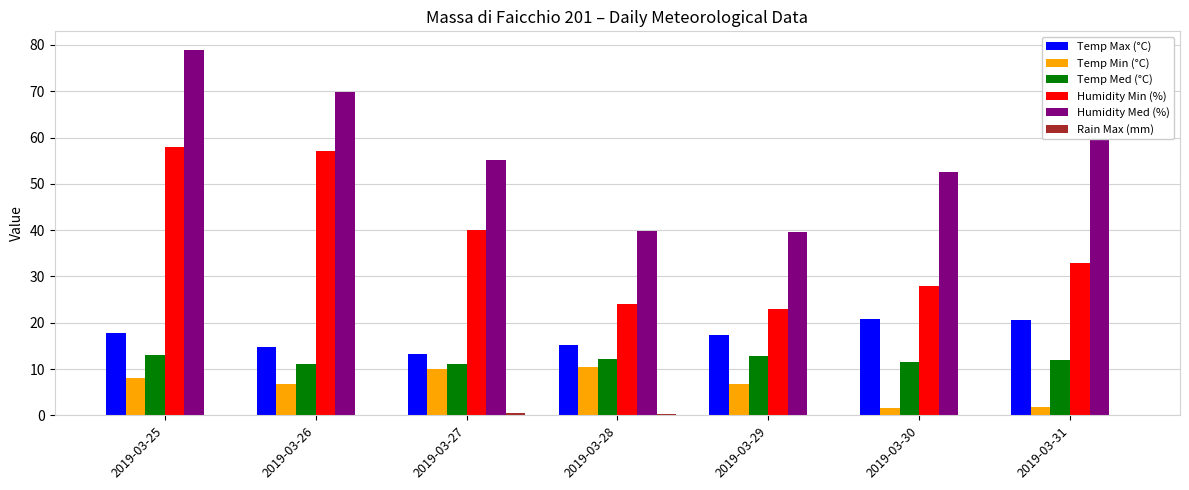

What is the sum of all Temp Med (°C) values?

83.8